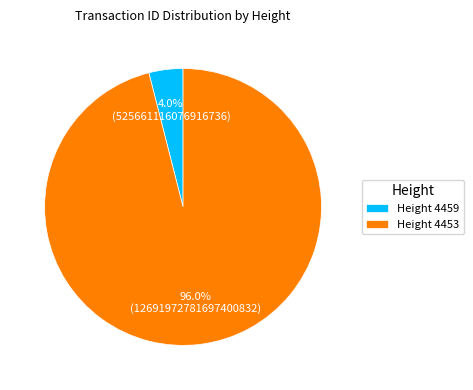

Between Height 4453 and Height 4459, which is larger?

Height 4453